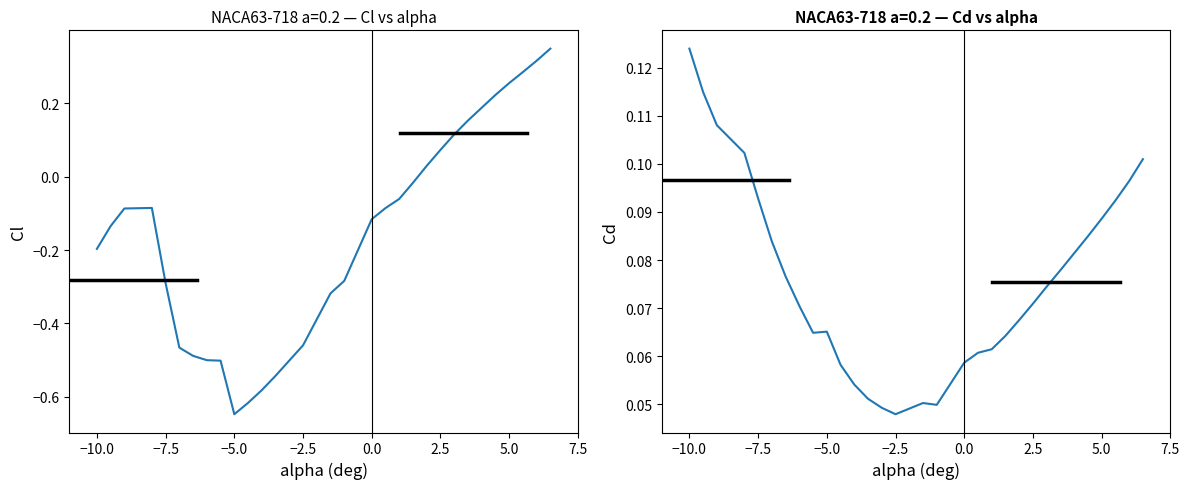

Which series has the widest spread of values?

Cl